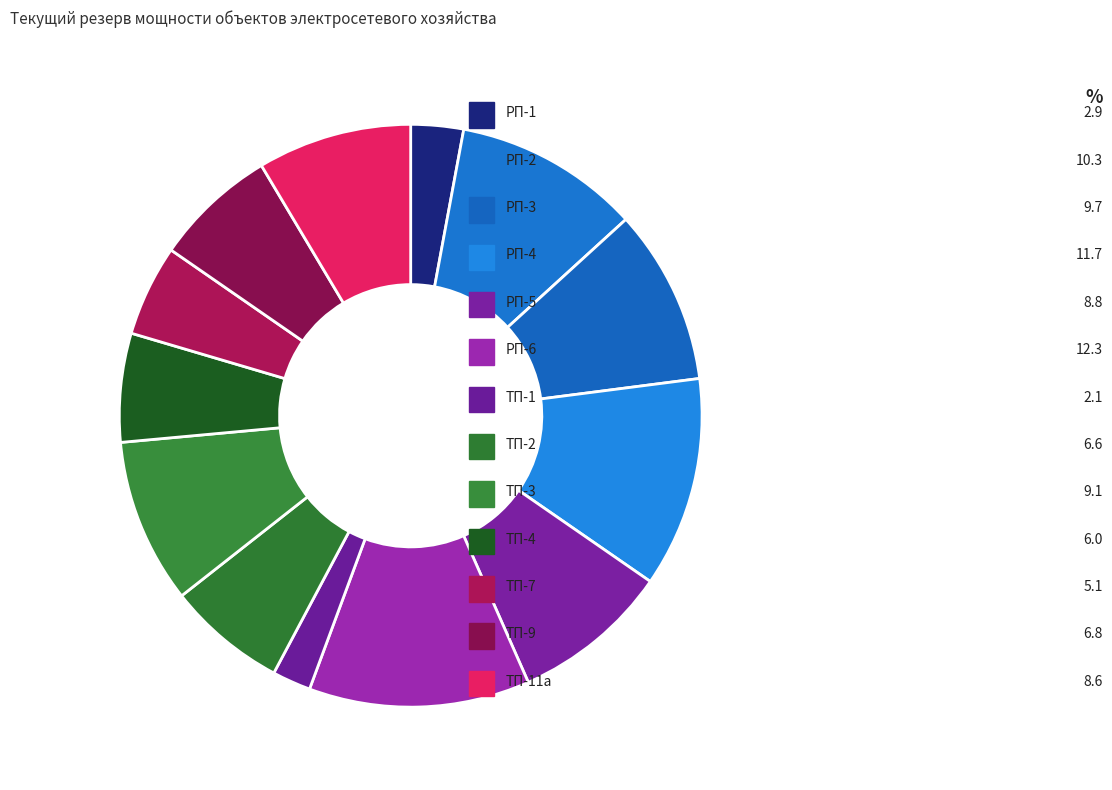

Does РП-4 account for over 50% of the chart?

No